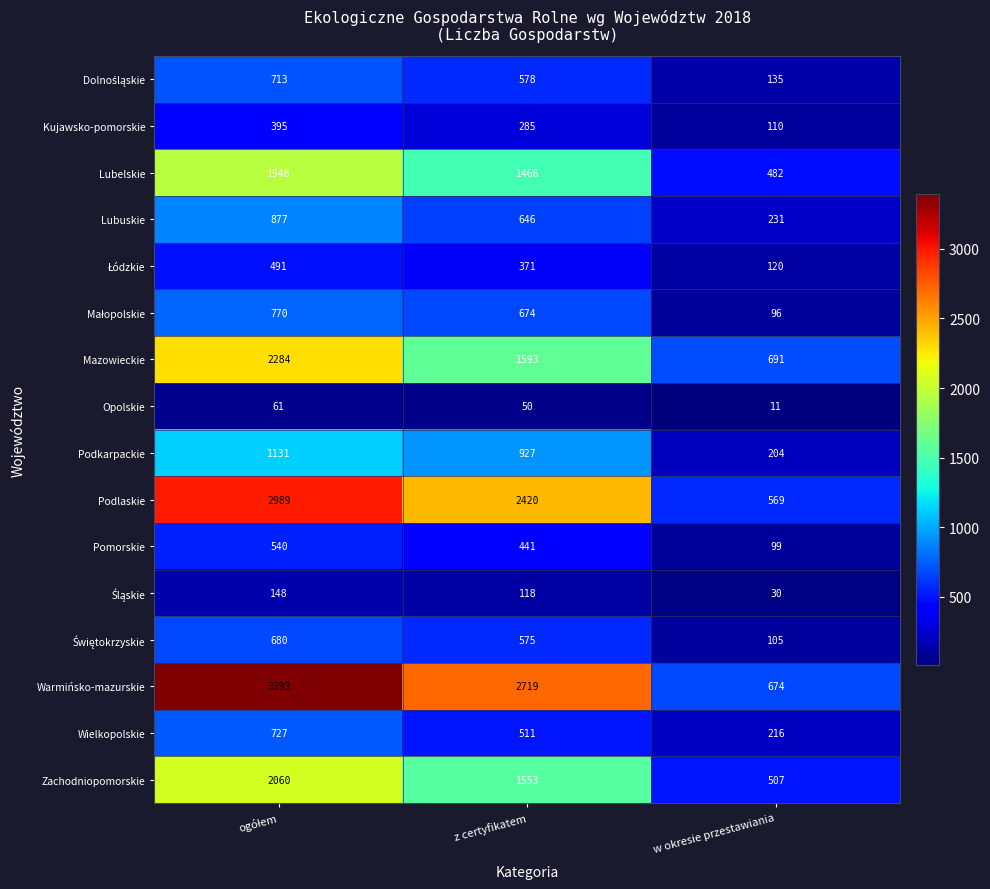

Count the Lubuskie values in the range 231 to 877.

3